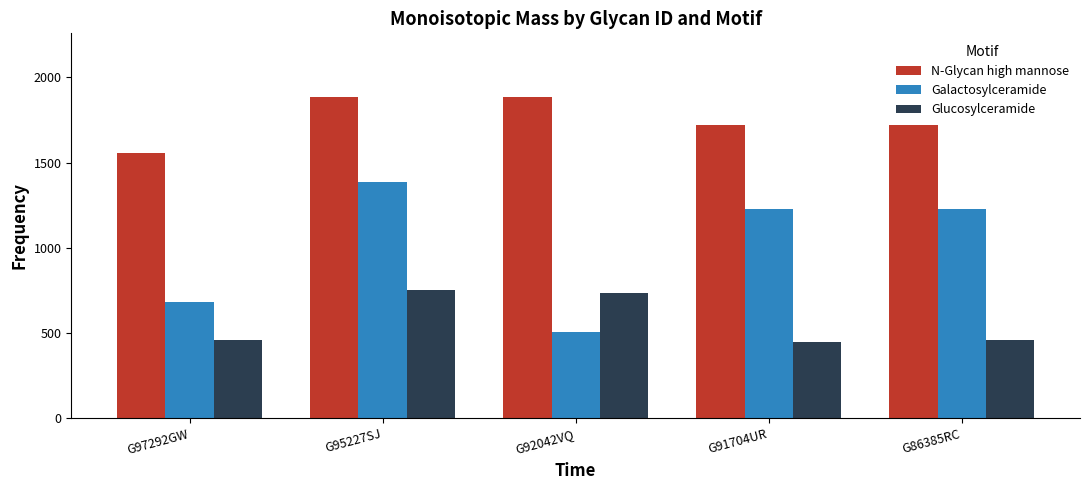

What is the label of the 5th bar from the right?

G97292GW